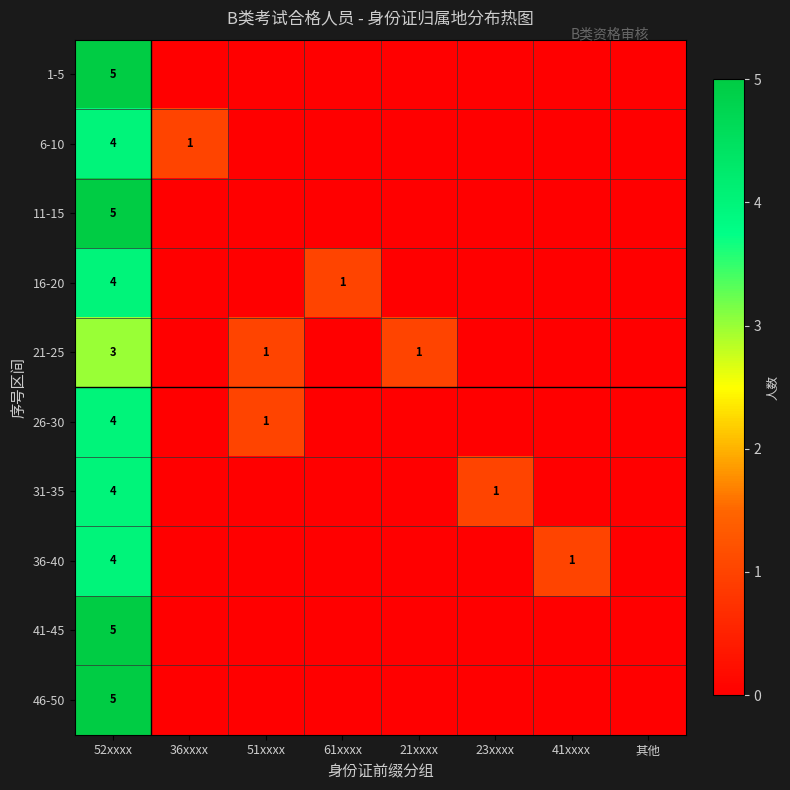

What is the total value across all series at 52xxxx?

43